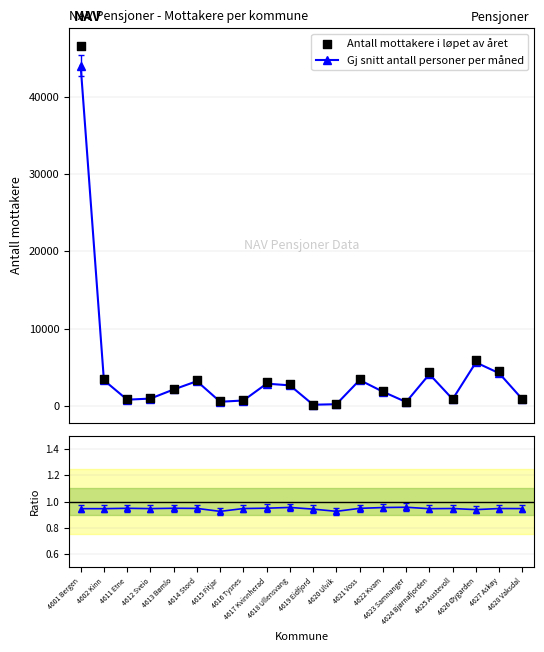

Which series contains the highest Y value?

Antall mottakere i løpet av året